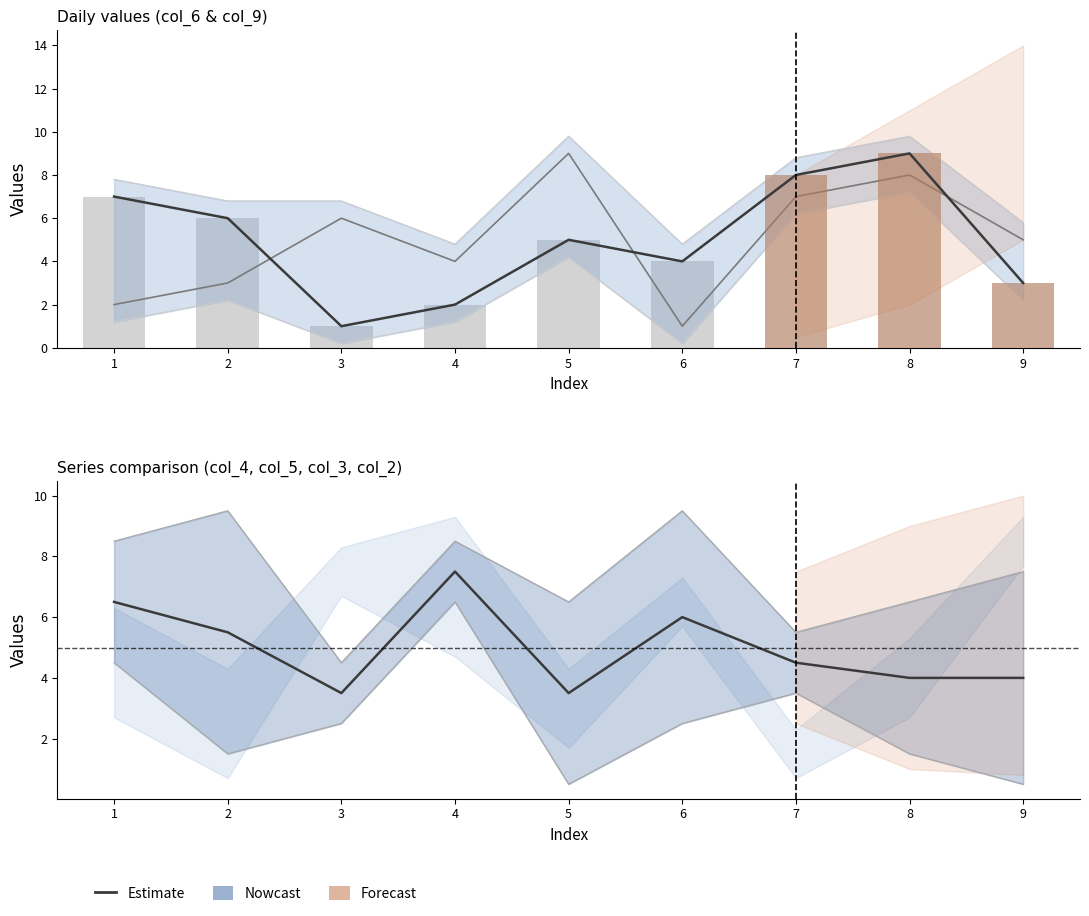

How many col_4 values are between 3 and 7?

5